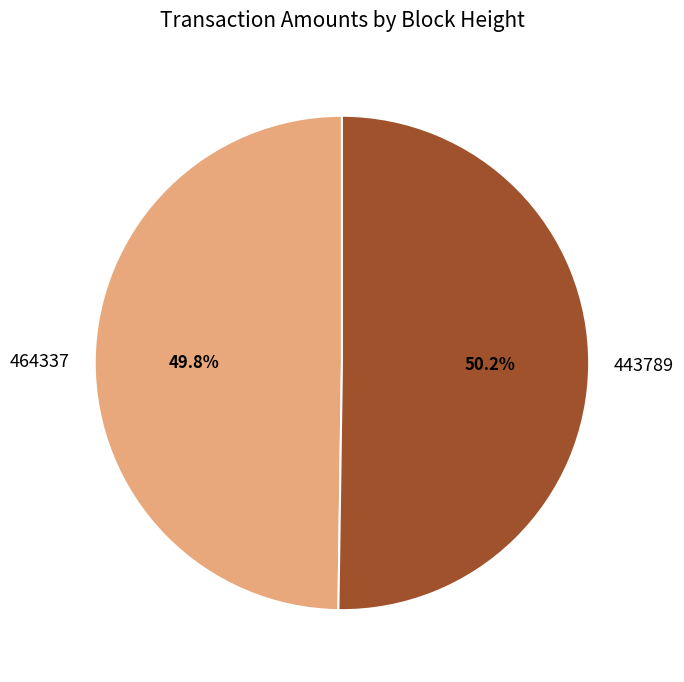

How much of the chart is everything except 464337?

50.2%